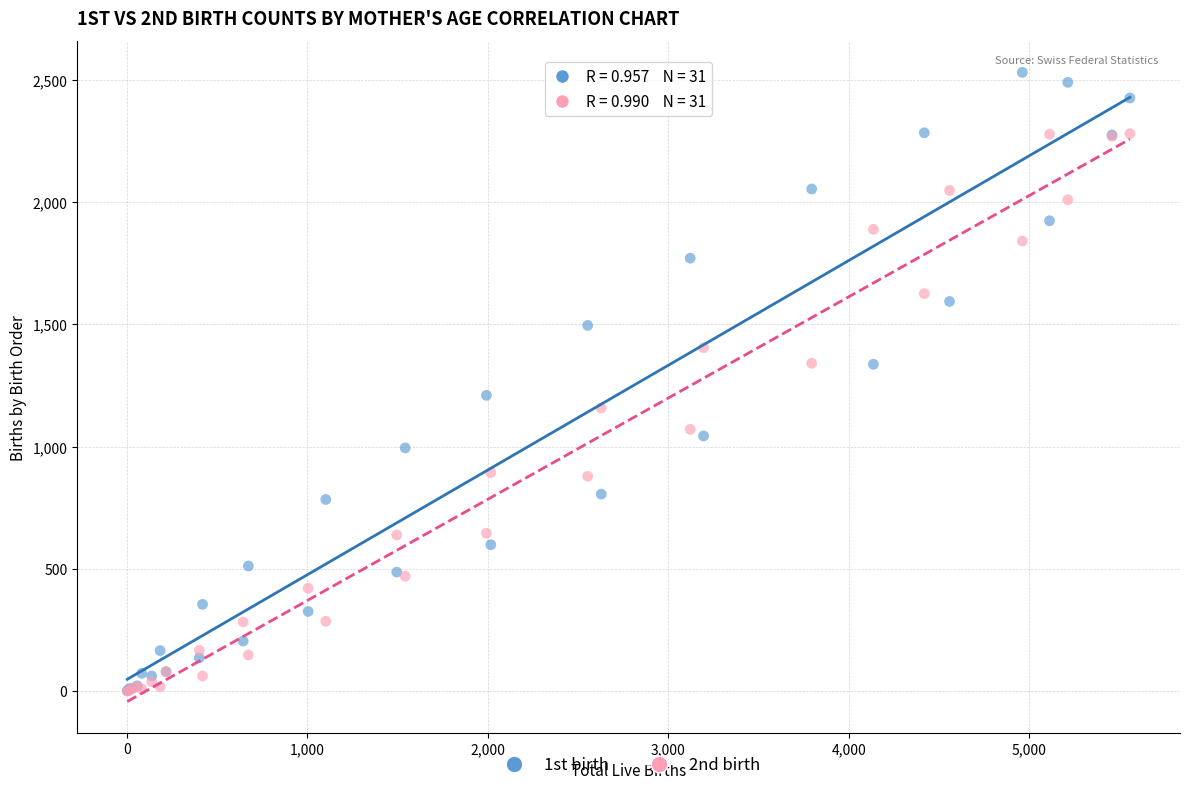

Which series contains the highest Y value?

1st birth